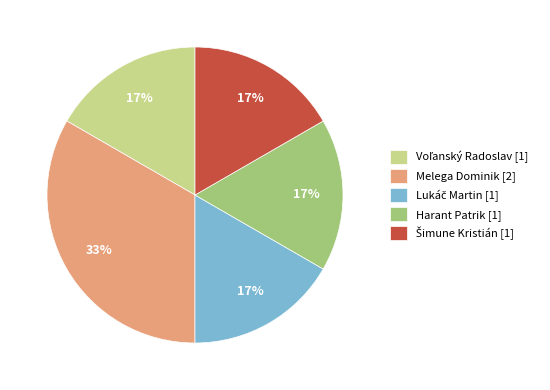

To the nearest percent, what is the average slice percentage?

20%